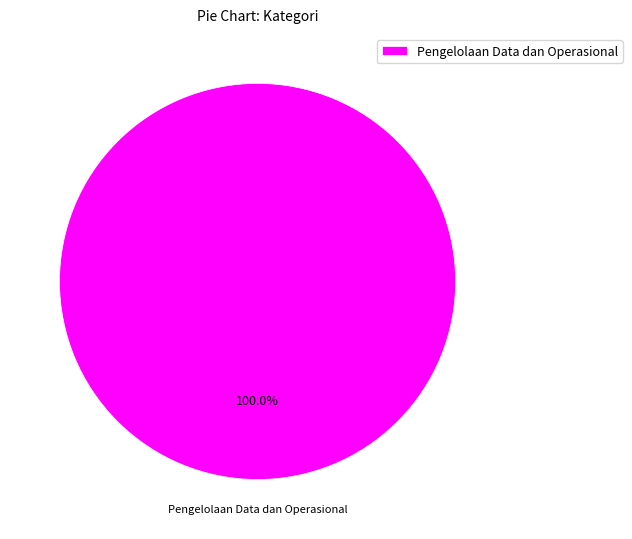

What is the majority slice?

Pengelolaan Data dan Operasional